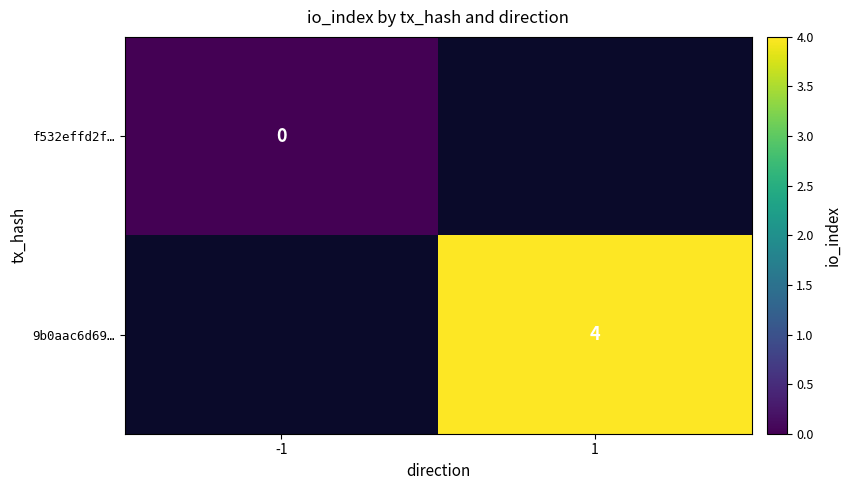

Is the value of 9b0aac6d69… at 1 greater than the value of f532effd2f… at -1?

Yes